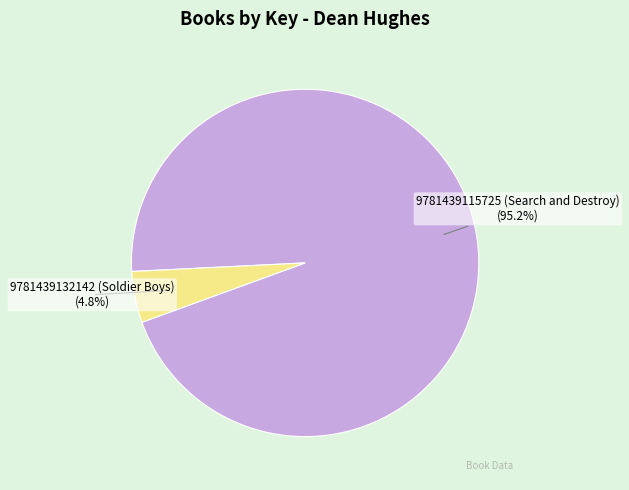

Does any single category account for the majority?

Yes